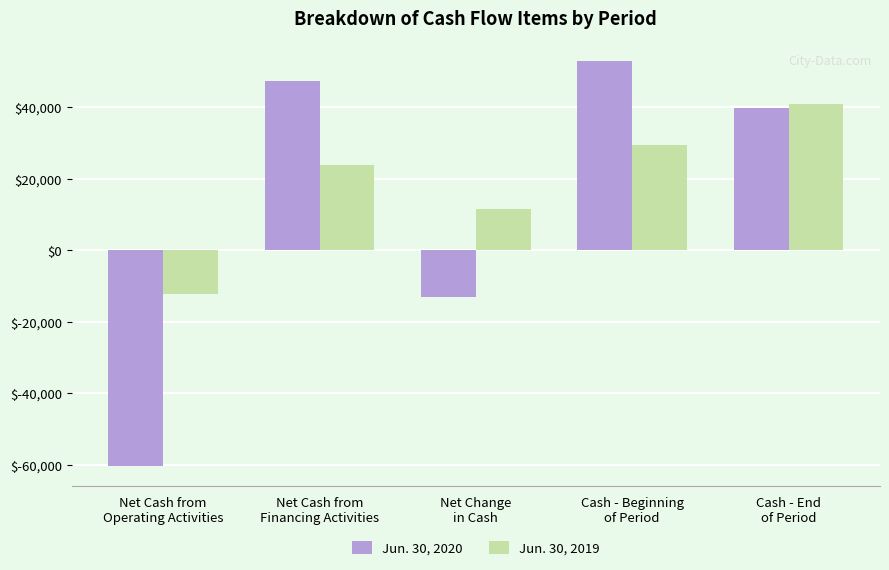

At which category does the chart reach its peak across all series?

Cash - Beginning
of Period